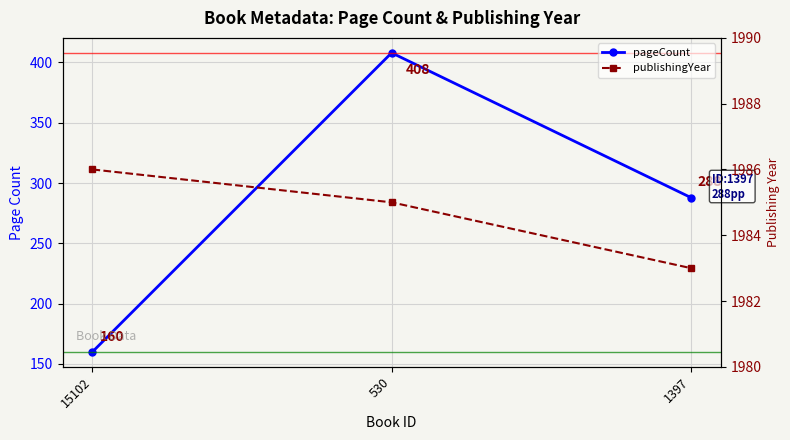

What position from the right is 1397?

1